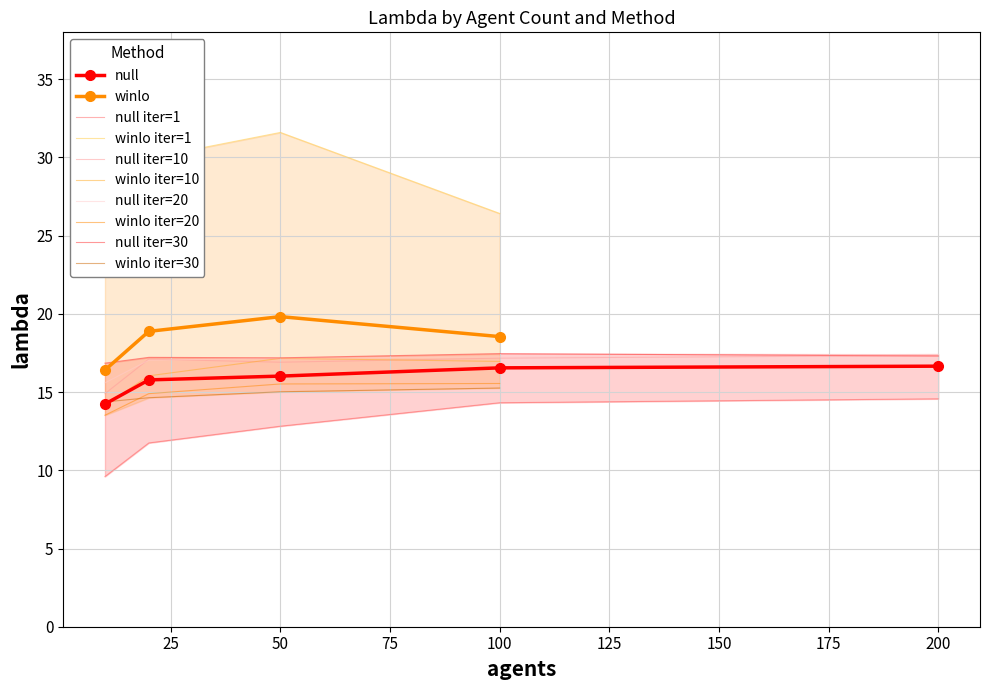

What is the maximum value for null iter=30?

17.5